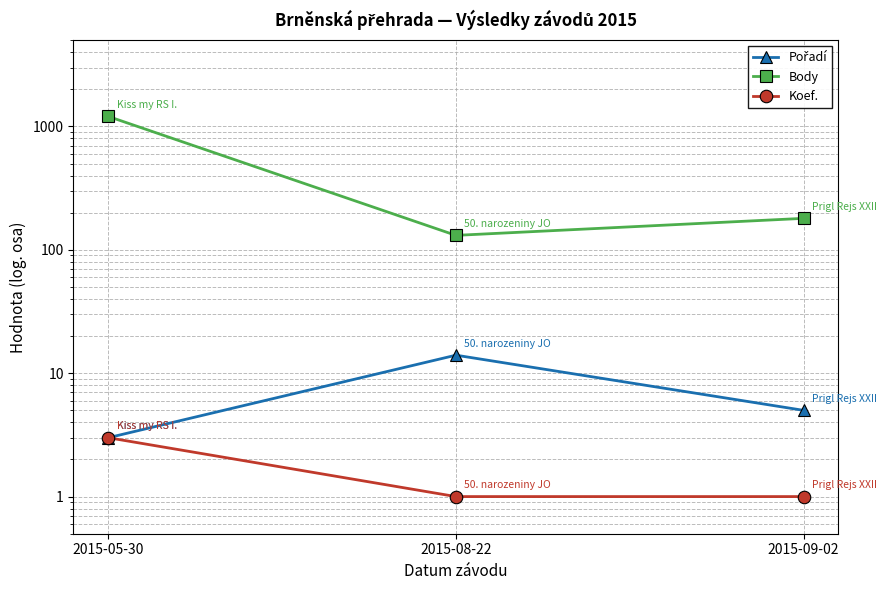

List the series in order of their peak value, lowest first.

Koef., Pořadí, Body